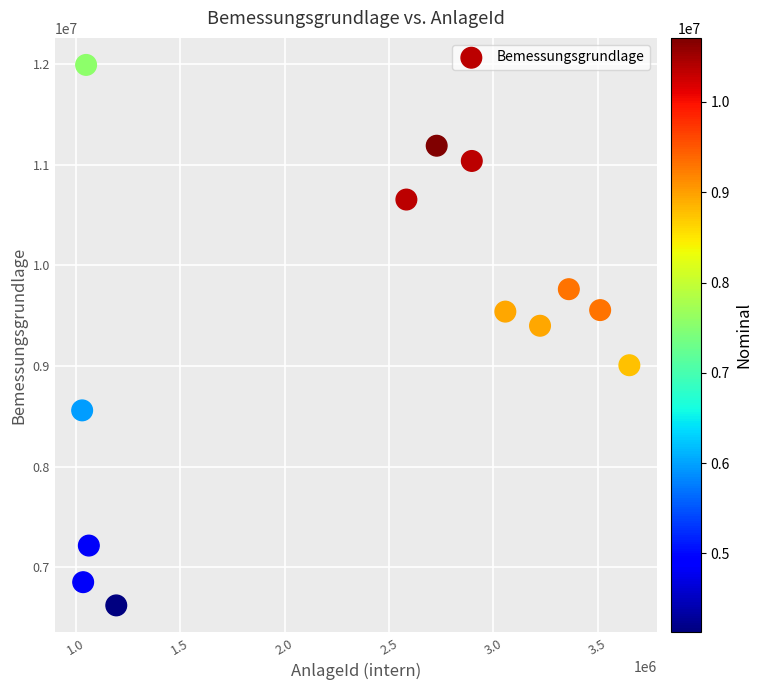

What is the range of X values (max minus min)?

2619944.0